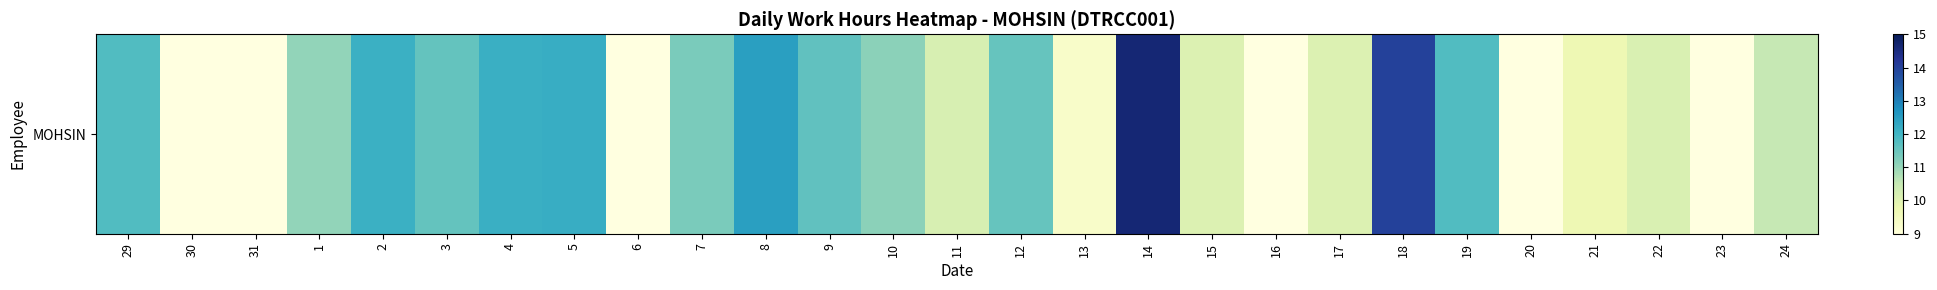

The chart shows a value of 12.1 at 4. True or false?

True